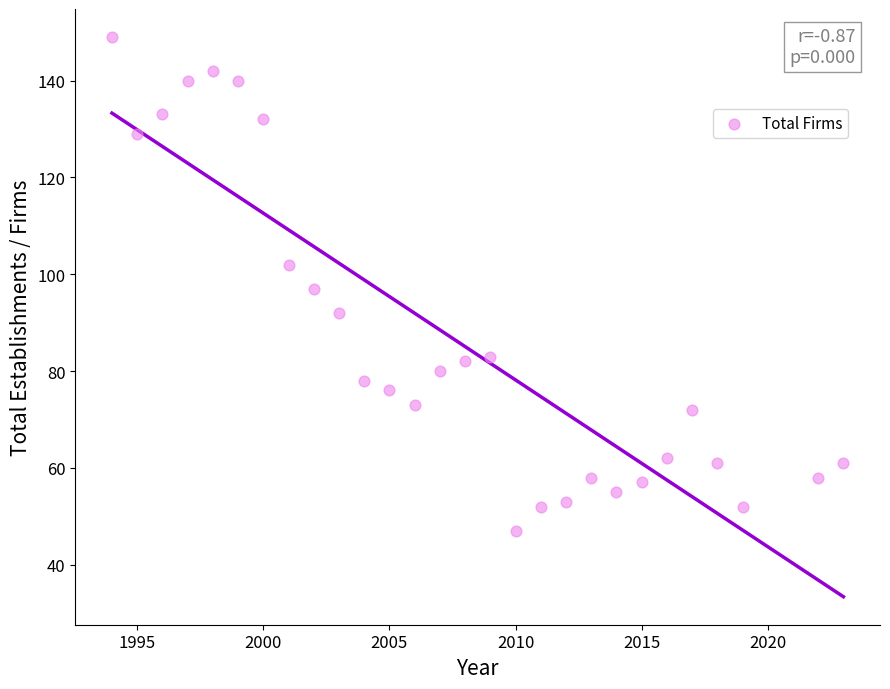

What is the range of Y values (max minus min)?

102